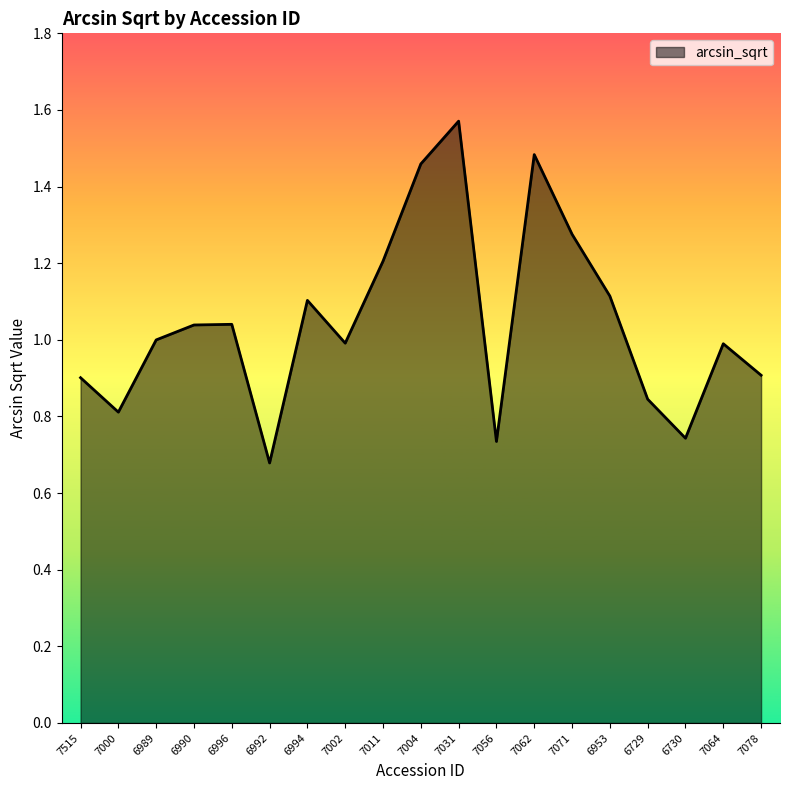

True or false: the data shows 0.9 at 7078.

True